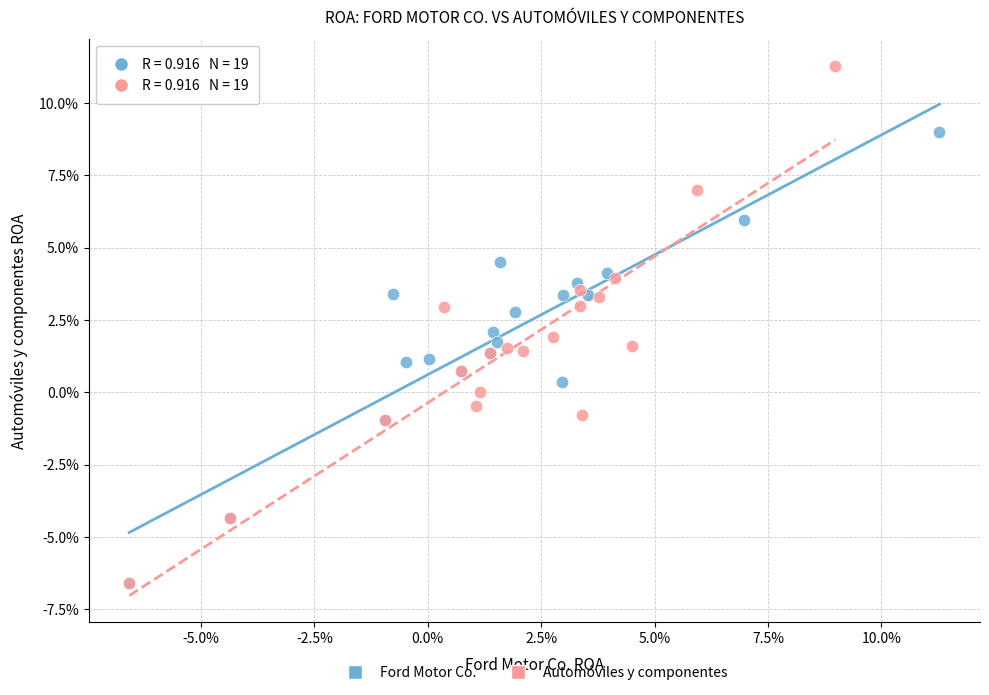

What are all the series names shown in the legend?

Ford Motor Co., Automóviles y componentes